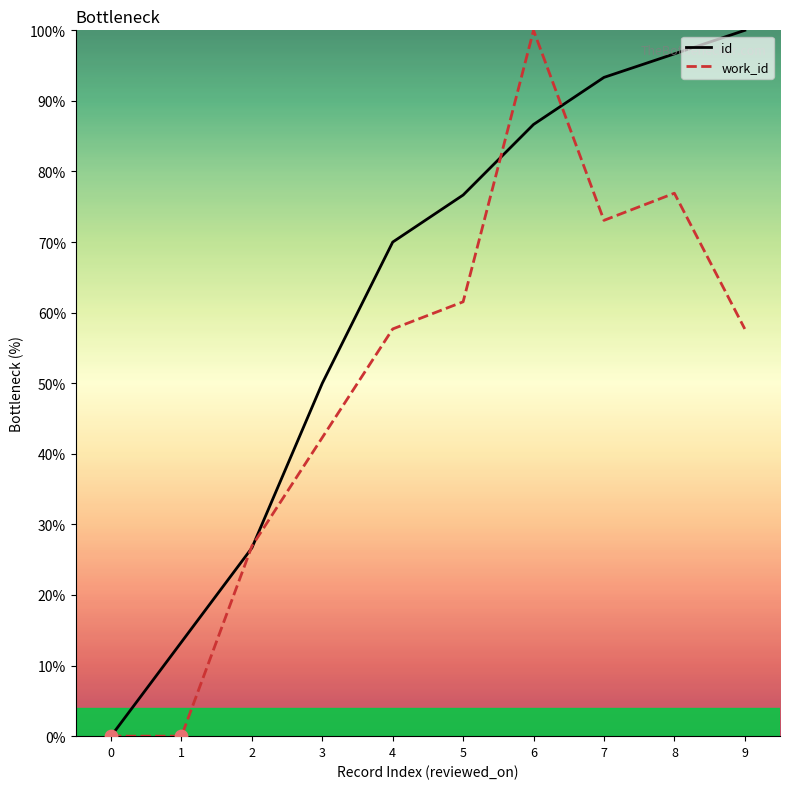

At which category is the sum across all series the highest?

6